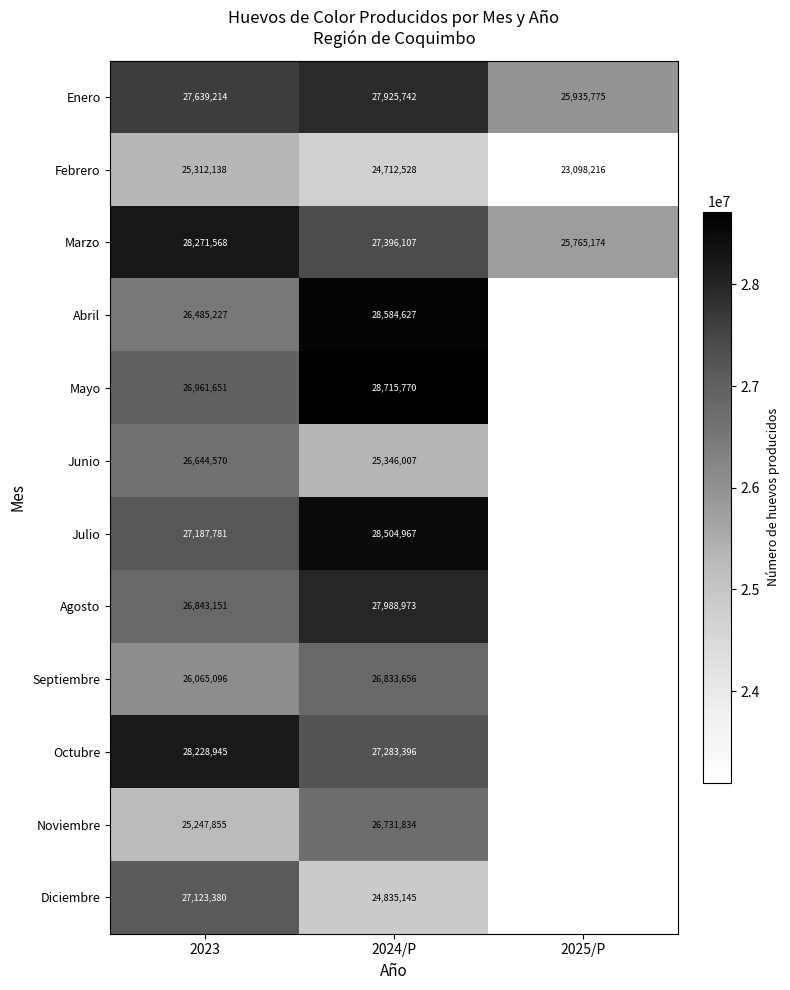

Rank the series at 2023 from lowest to highest value.

Noviembre, Febrero, Septiembre, Abril, Junio, Agosto, Mayo, Diciembre, Julio, Enero, Octubre, Marzo